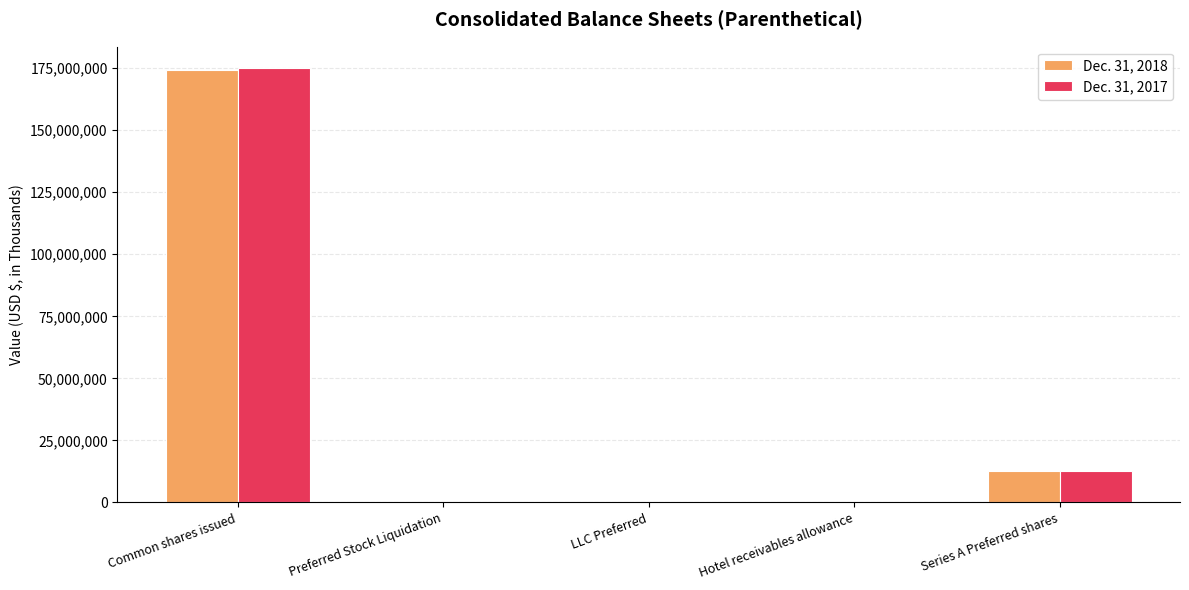

What is the total value across all series at Hotel receivables allowance?

1108